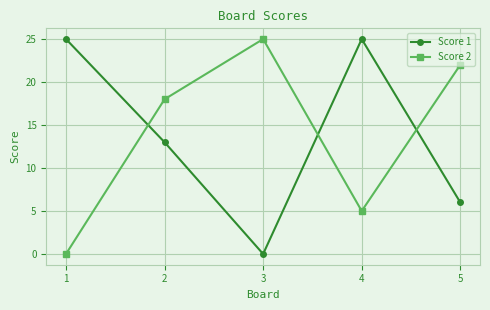

How many interior local valleys does the Score 1 series have?

1